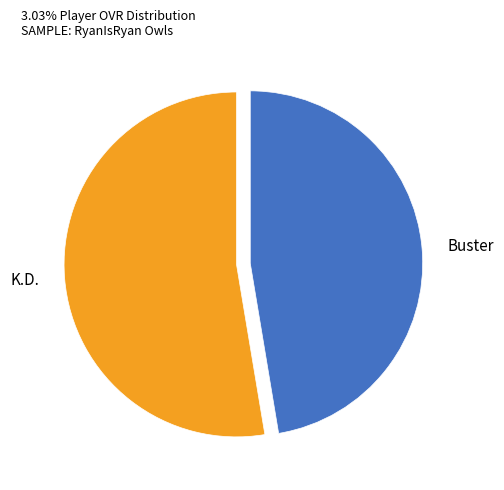

How many segments does this pie chart have?

2